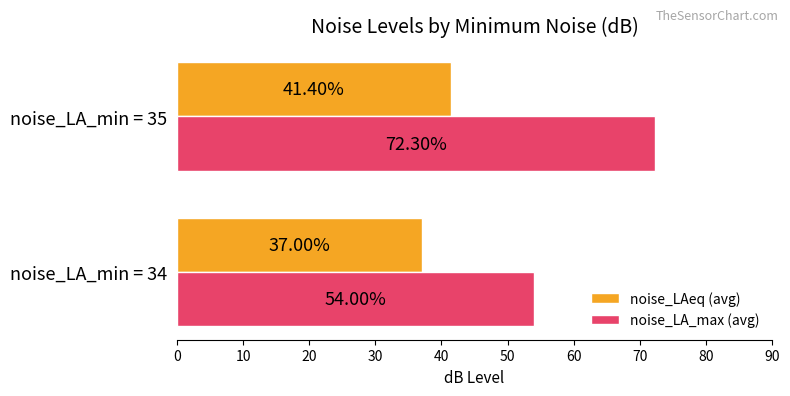

What is the difference between the noise_LA_max (avg) values at noise_LA_min = 35 and noise_LA_min = 34?

18.3